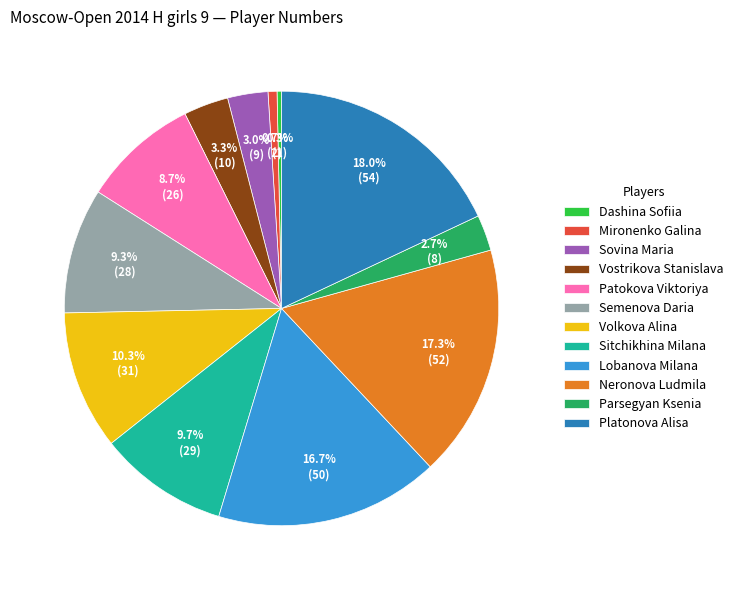

How many segments does this pie chart have?

12